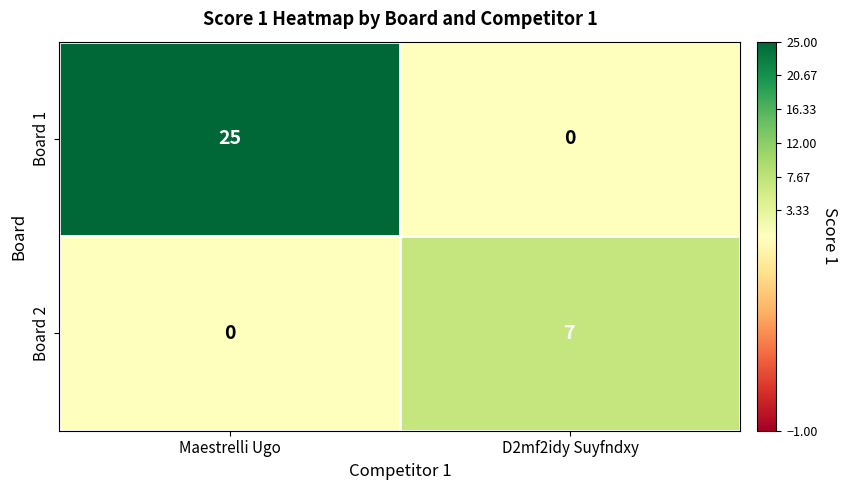

Count the number of data series in this chart.

2